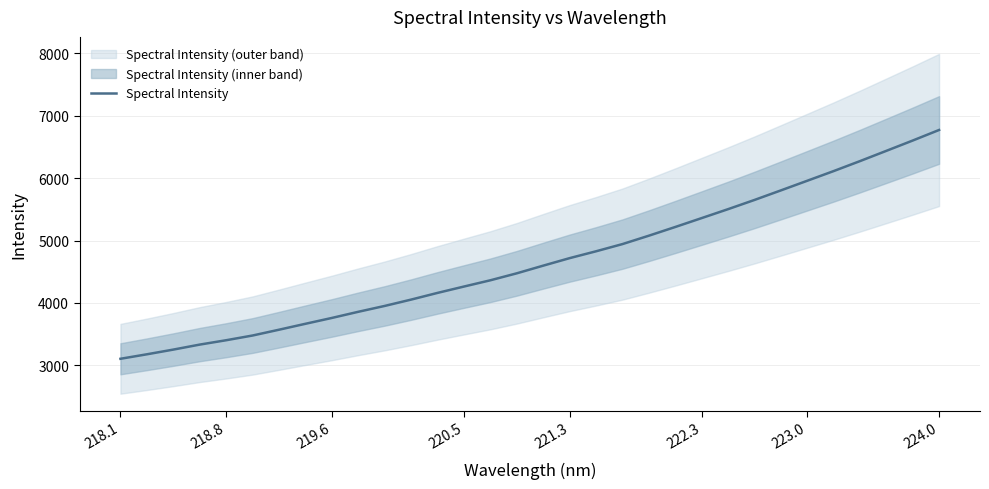

What is the lowest value of the Spectral Intensity series?

3106.1